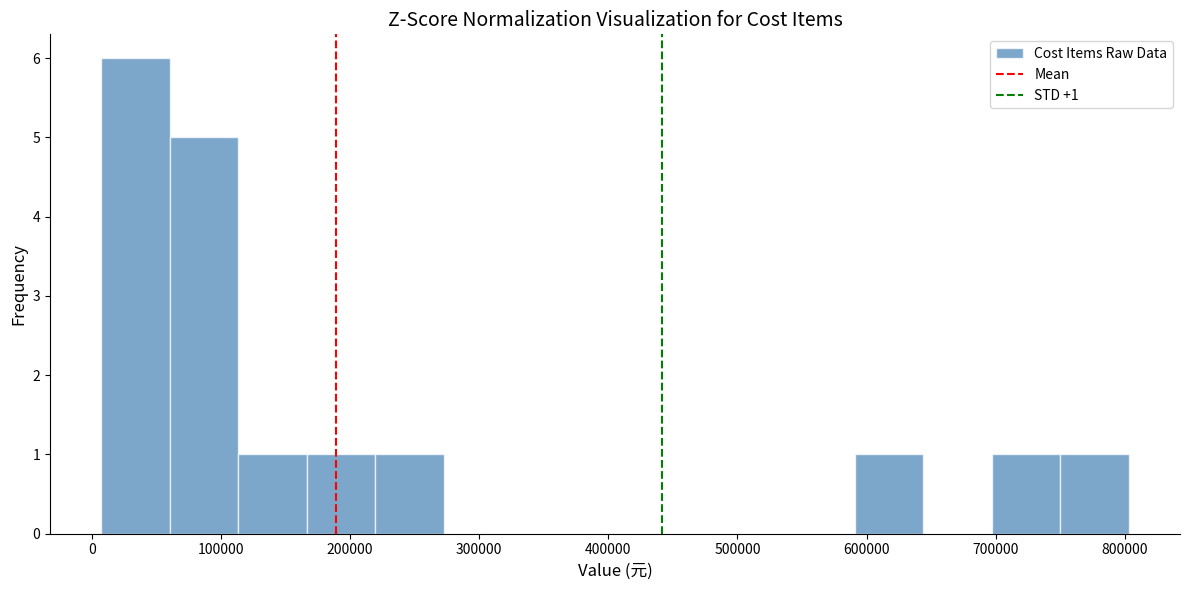

Which range on the x-axis has the tallest bar?

10000 to 60000